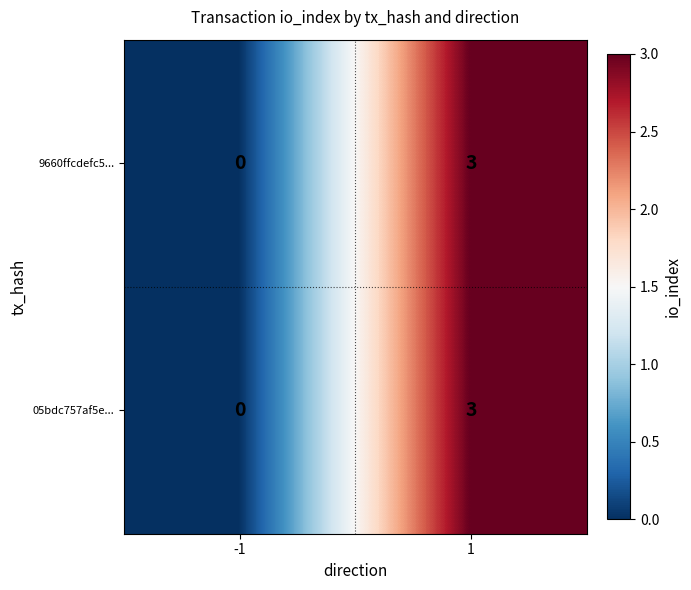

List the labels in order of 05bdc757af5e... value, smallest first.

-1, 1